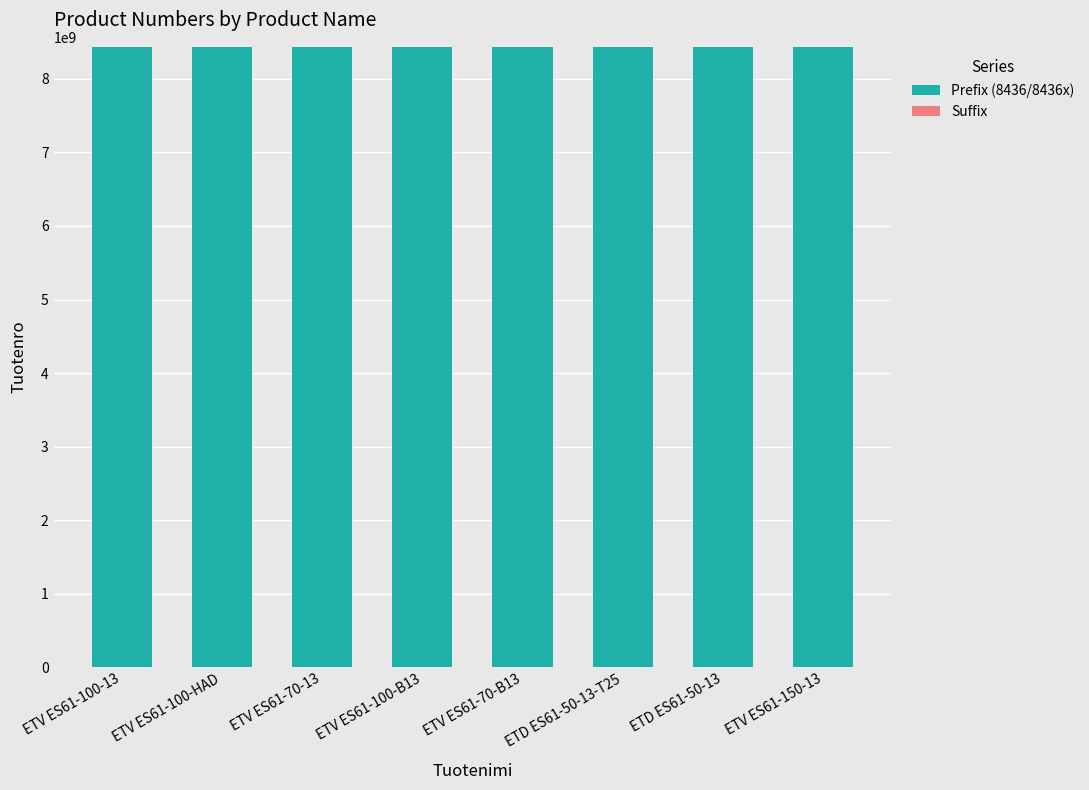

The value of Prefix (8436/8436x) at ETV ES61-150-13 is 13129813785. True or false?

False